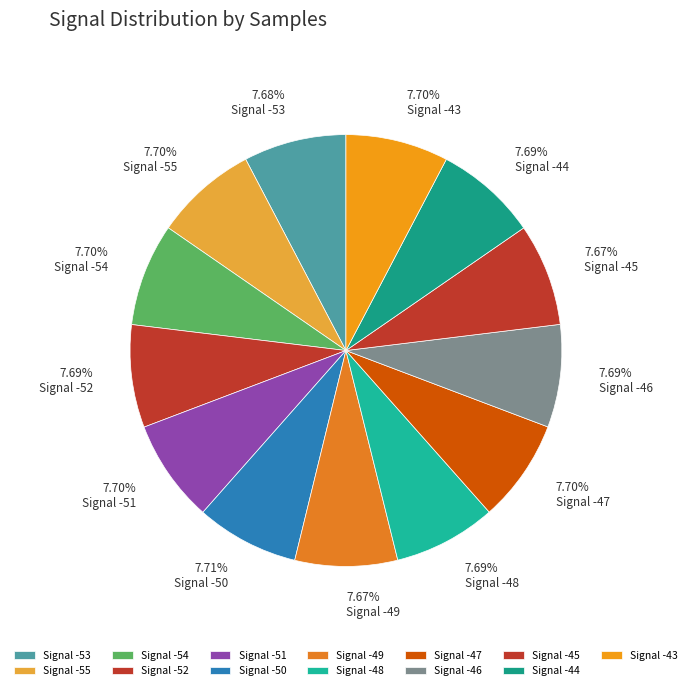

How many slices are in this pie chart?

13